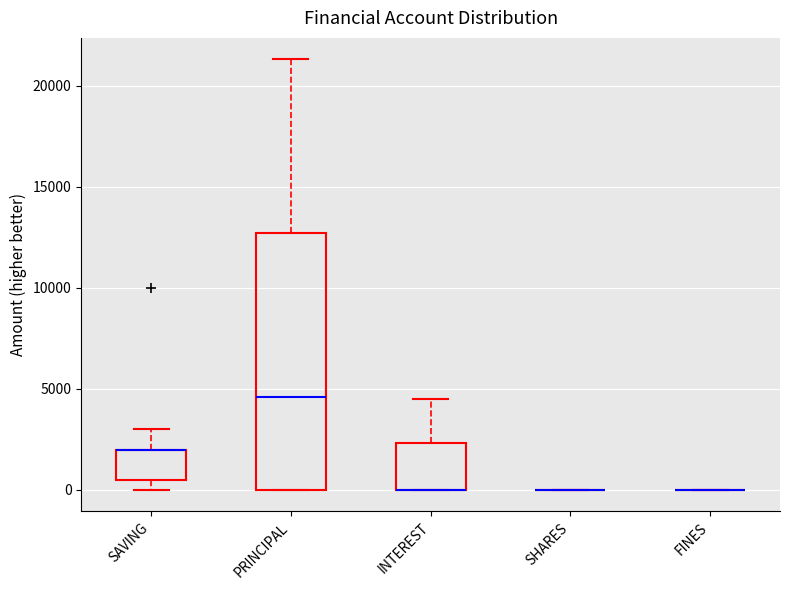

Which box is the tallest, from its lower edge to its upper edge?

PRINCIPAL